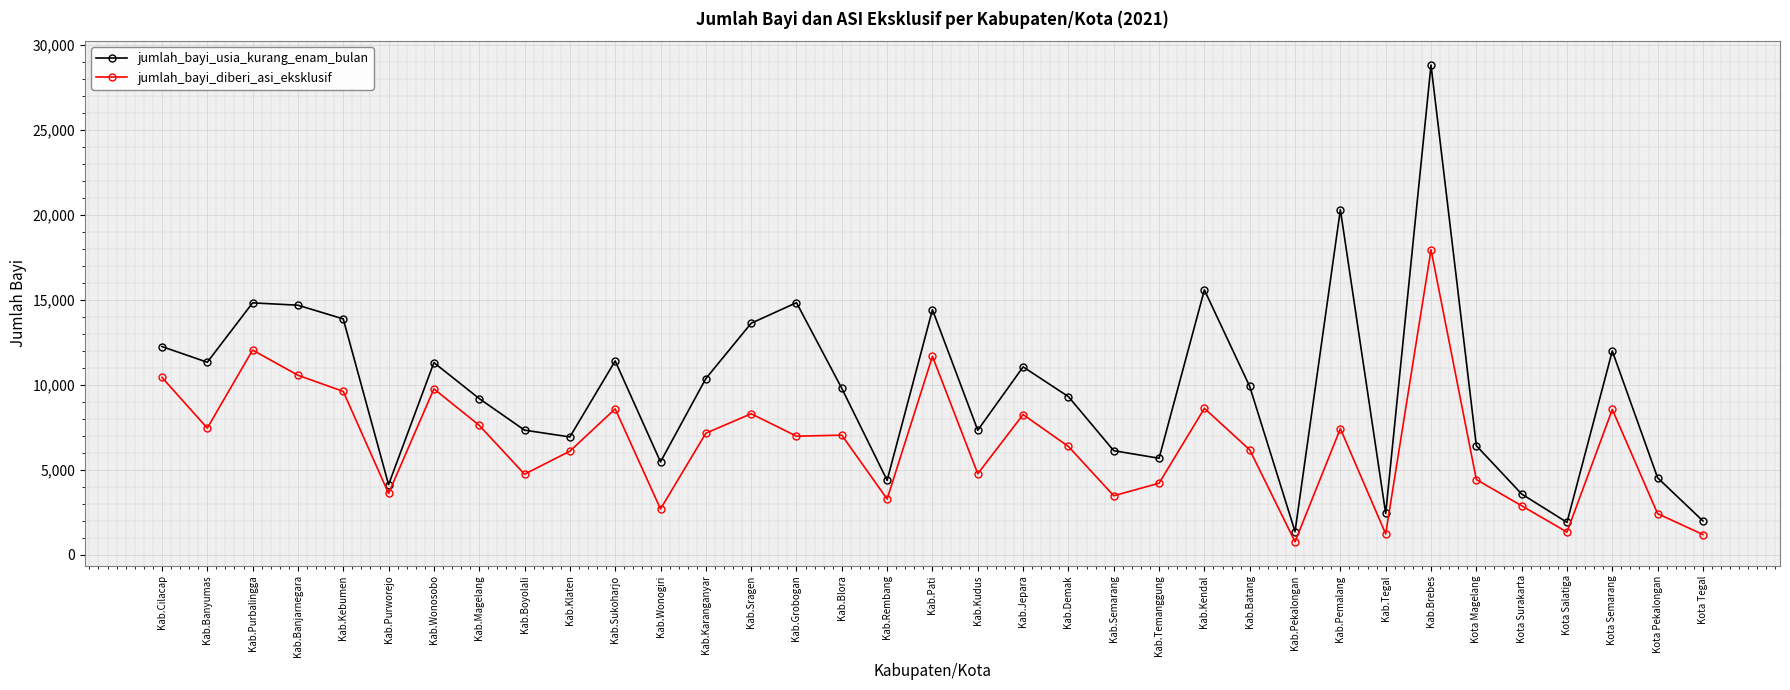

Which category has the lowest value in the jumlah_bayi_usia_kurang_enam_bulan series?

Kab.Pekalongan